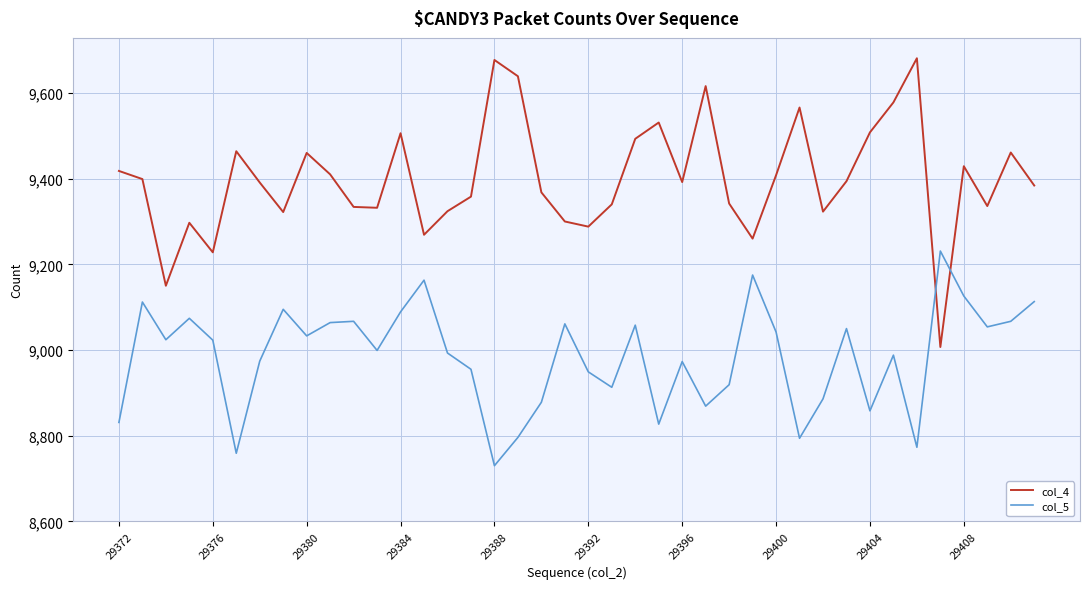

What is the smallest value displayed?

8730